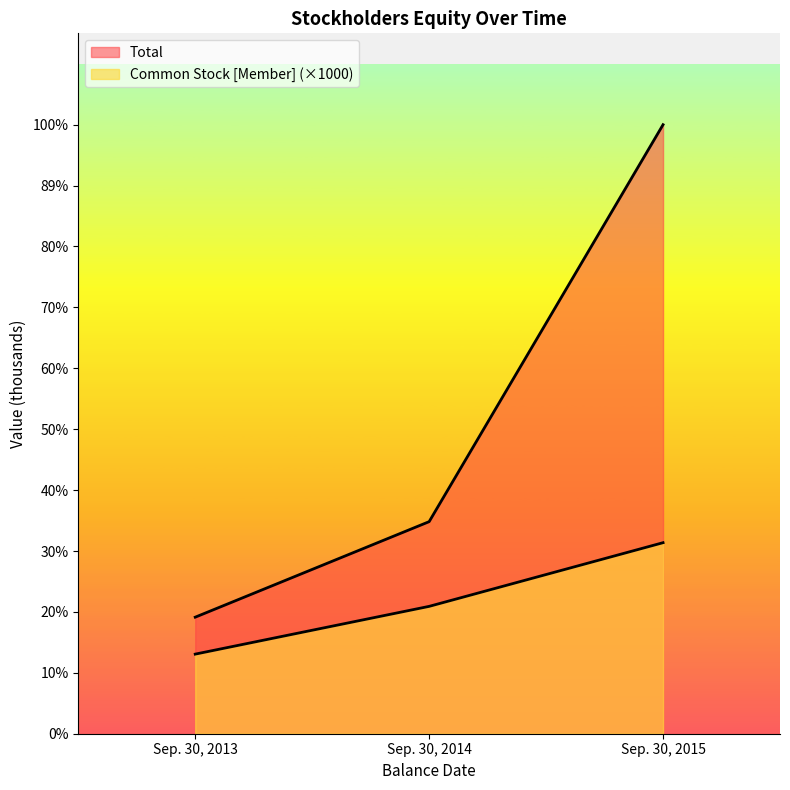

Which category has the highest value across all series?

Sep. 30, 2015